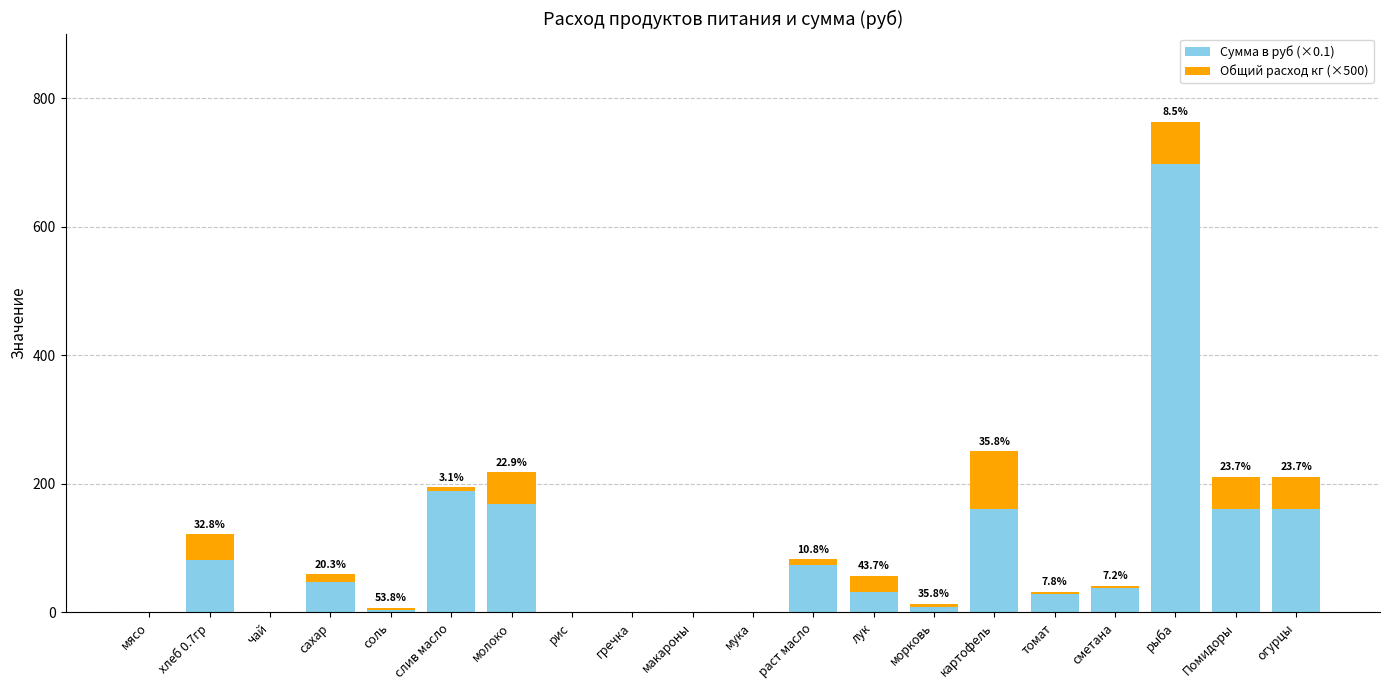

What is the average value of the Сумма в руб (×0.1) series?

92.7